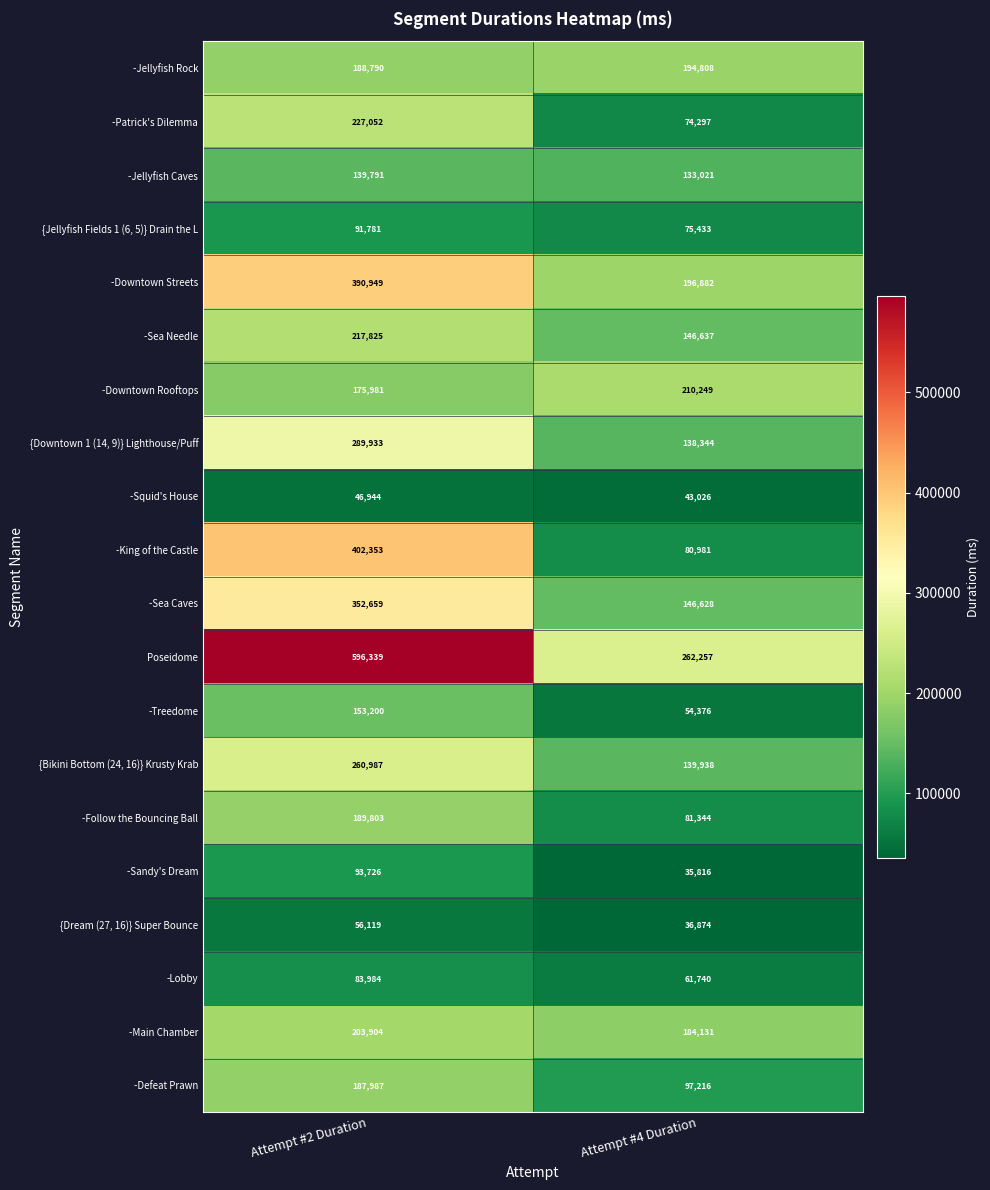

What is the difference between the -Treedome values at Attempt #2 Duration and Attempt #4 Duration?

98824